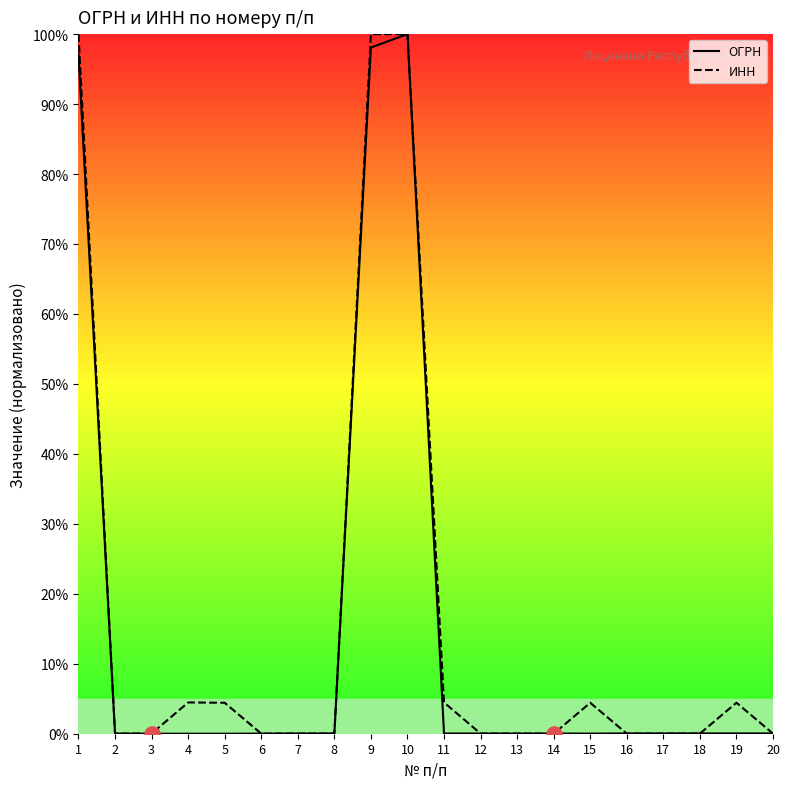

What are all the series names shown in the legend?

ОГРН, ИНН